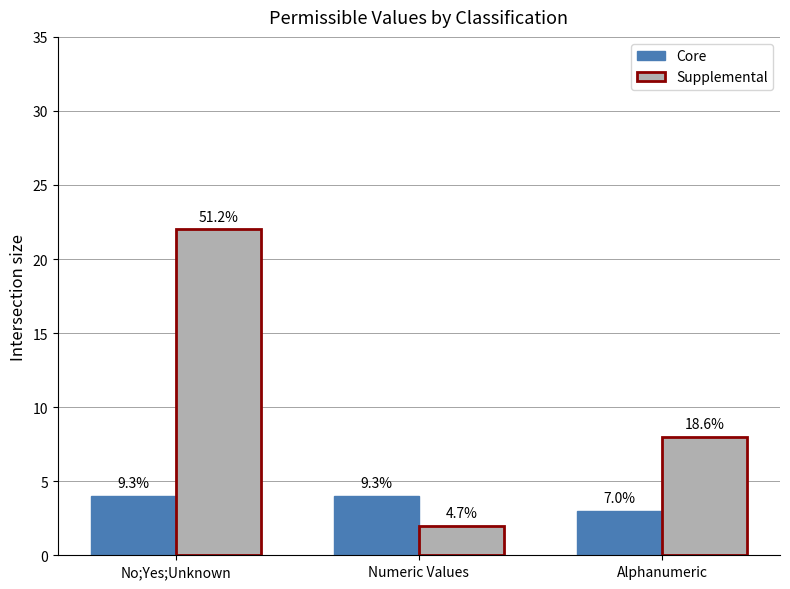

Reading left to right, what are all the values shown in this chart?

Core: 4	4	3
Supplemental: 22	2	8